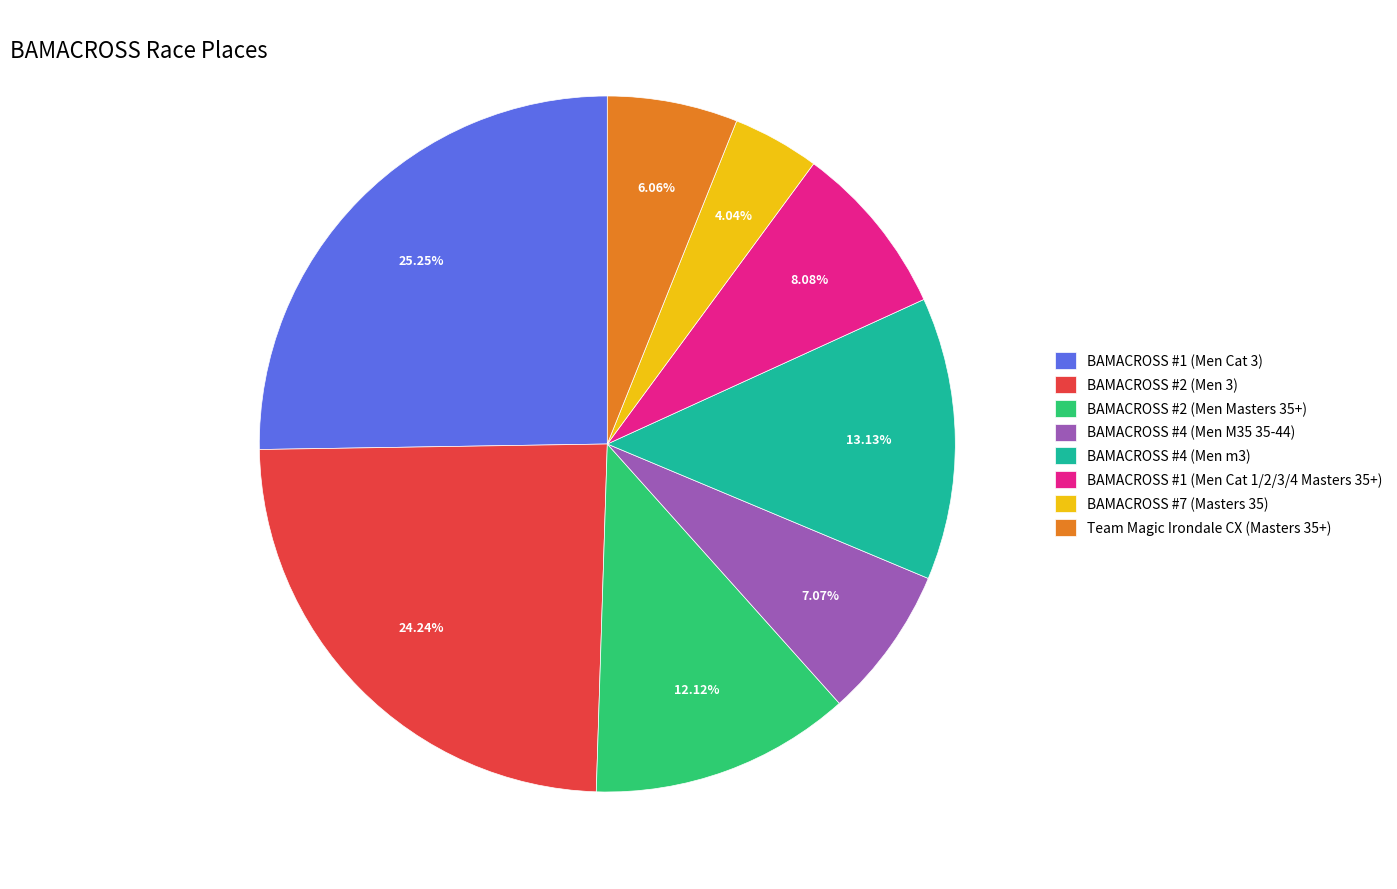

Is BAMACROSS #2 (Men Masters 35+) the majority of the pie?

No